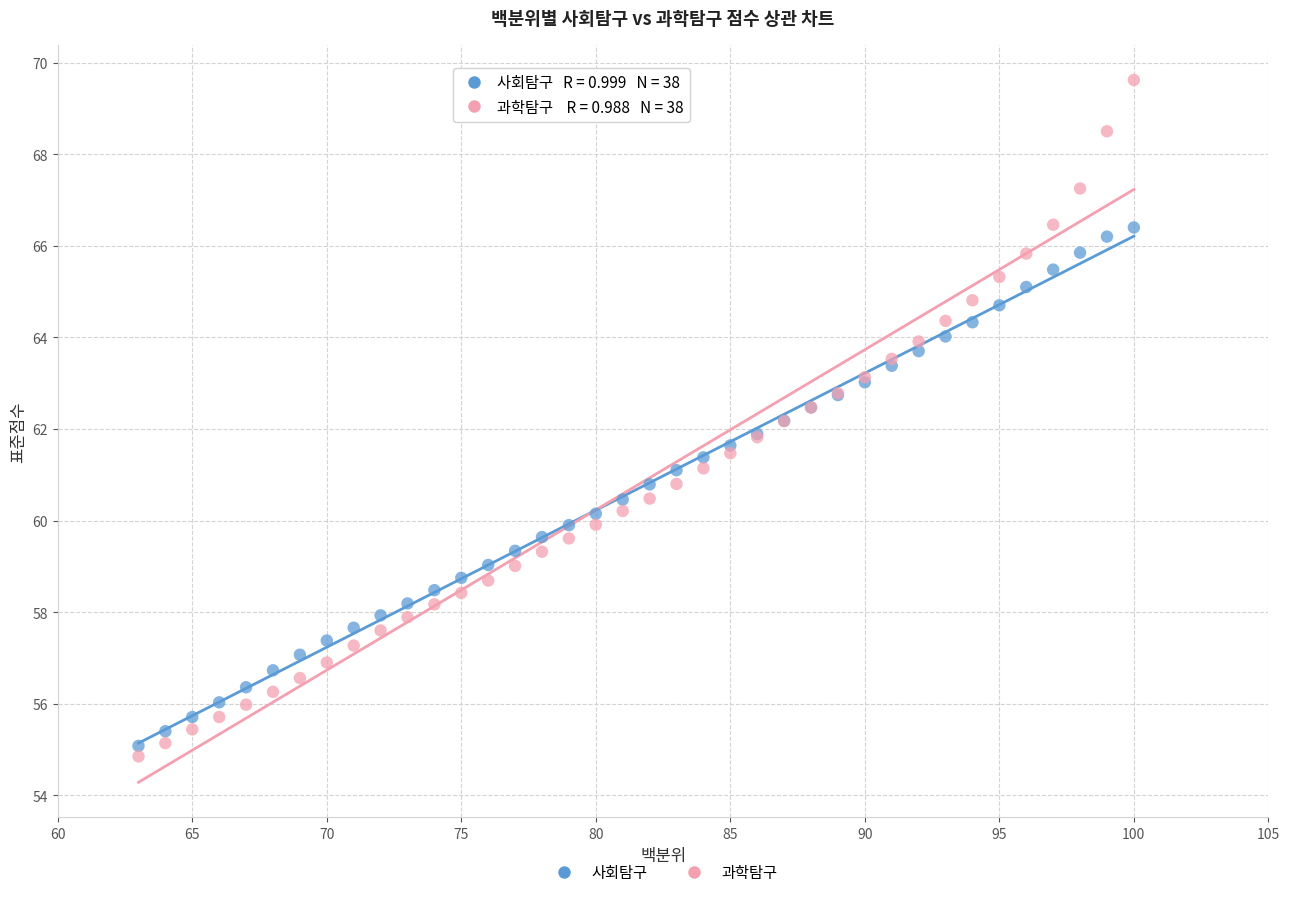

Which series reaches the maximum Y coordinate?

과학탐구